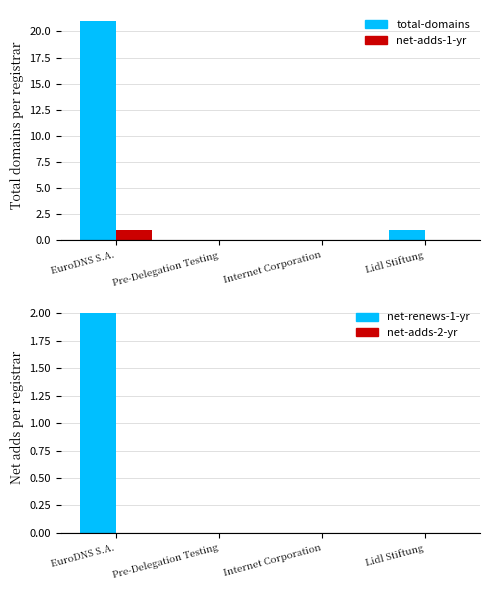

Reading right to left, list all the values displayed in this chart.

total-domains: 1	0	0	21
net-adds-1-yr: 0	0	0	1
net-renews-1-yr: 0	0	0	2
net-adds-2-yr: 0	0	0	0